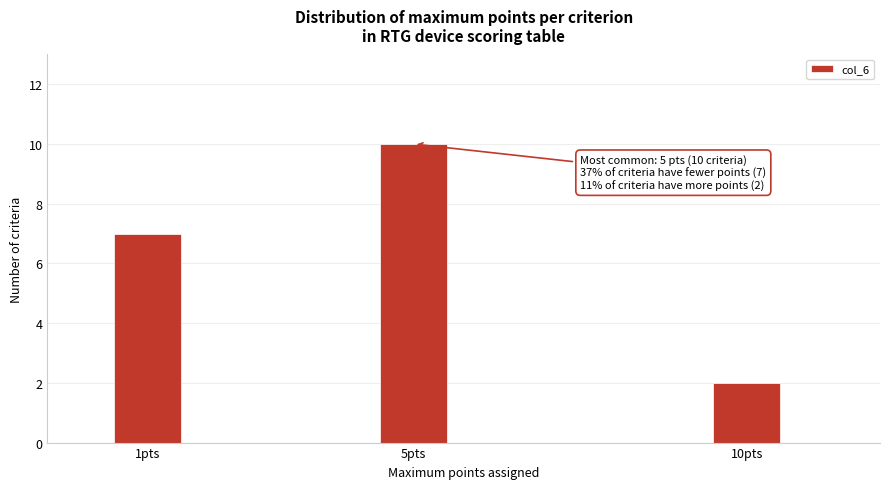

Reading left to right, what are all the values shown in this chart?

7	10	2